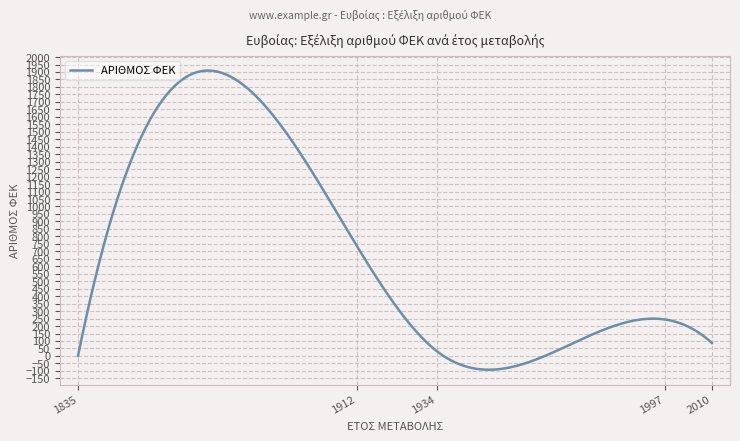

What is the smallest value displayed?

-92.3